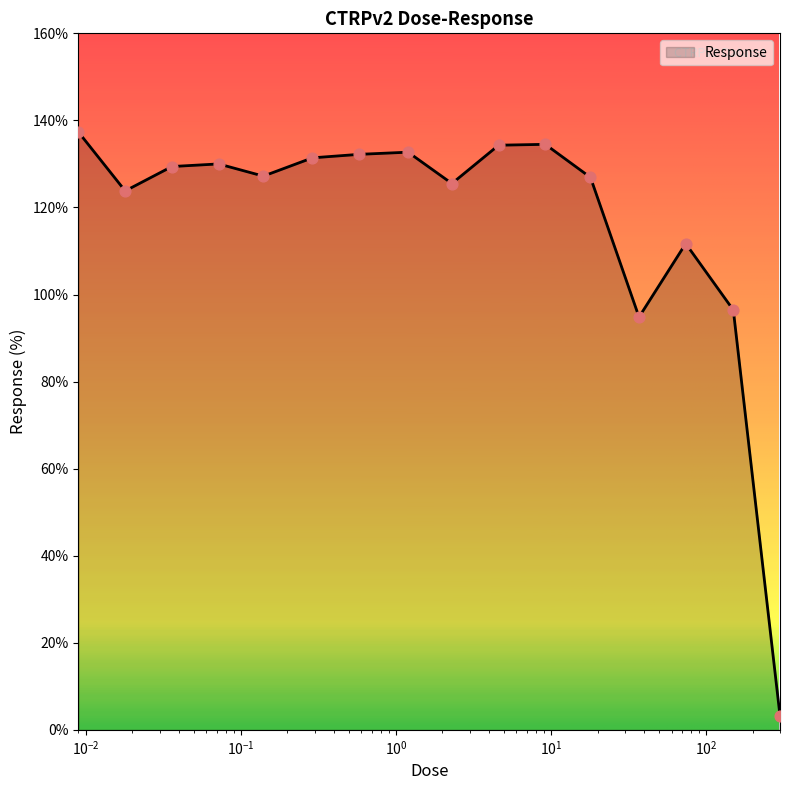

What is the minimum value shown in the chart?

3.3